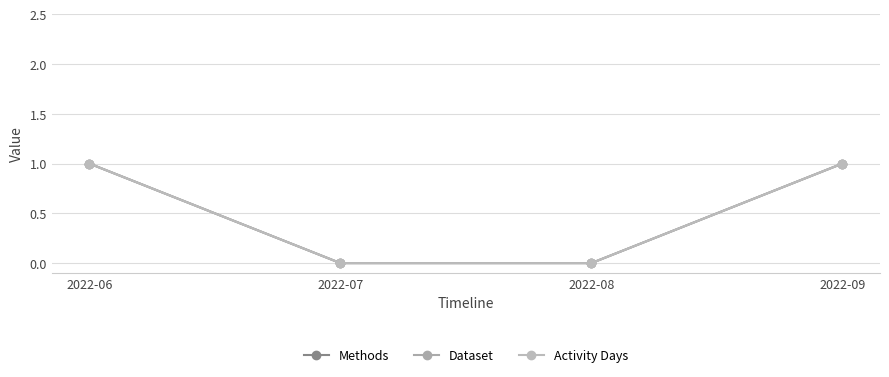

At which category is the sum across all series the highest?

2022-06